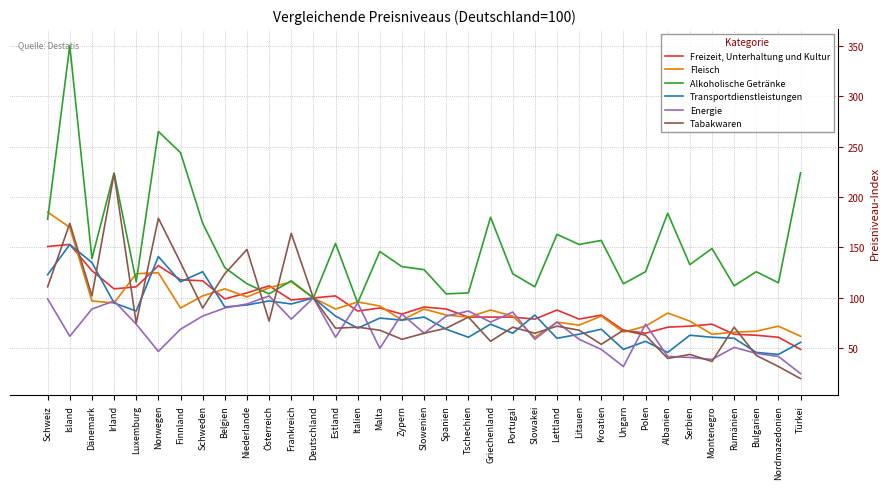

What is the highest value of the Tabakwaren series?

223